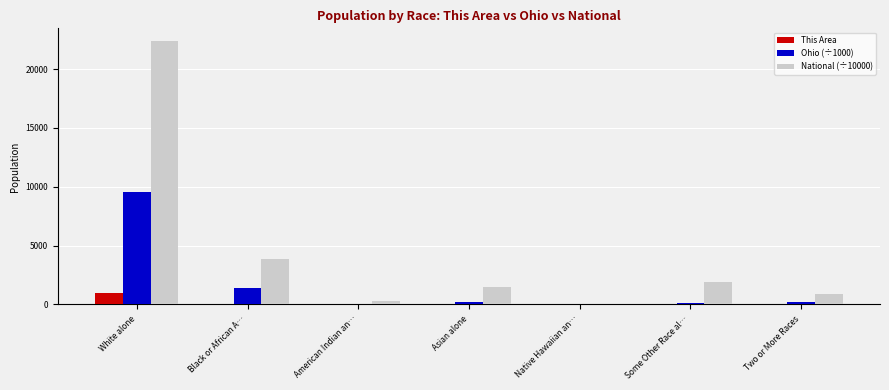

Which label corresponds to the largest value in the chart?

White alone